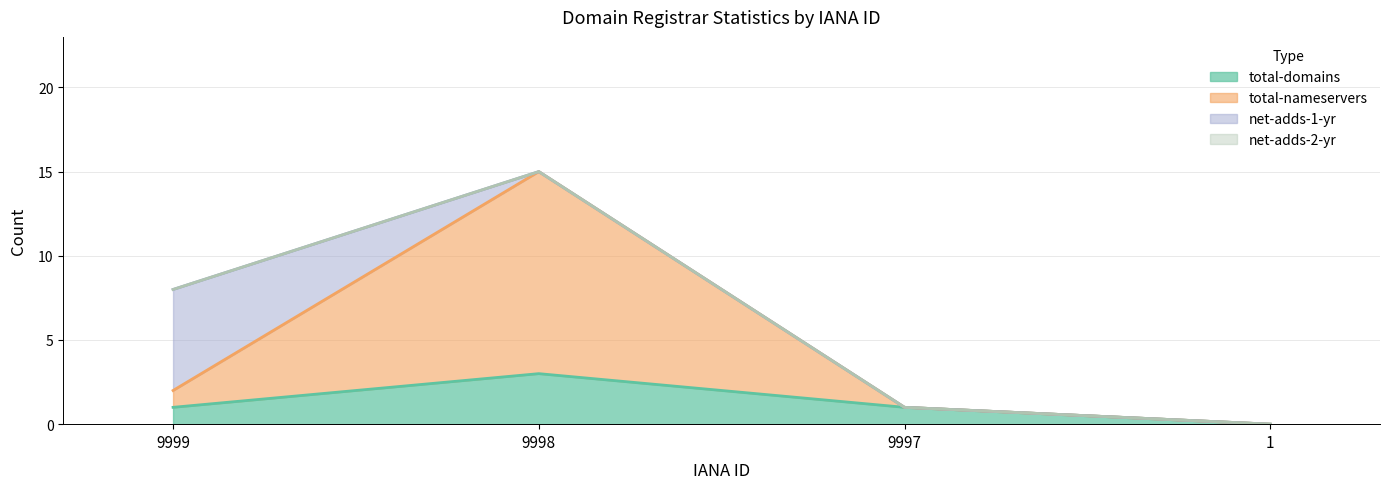

What is the maximum value for net-adds-2-yr line?

15